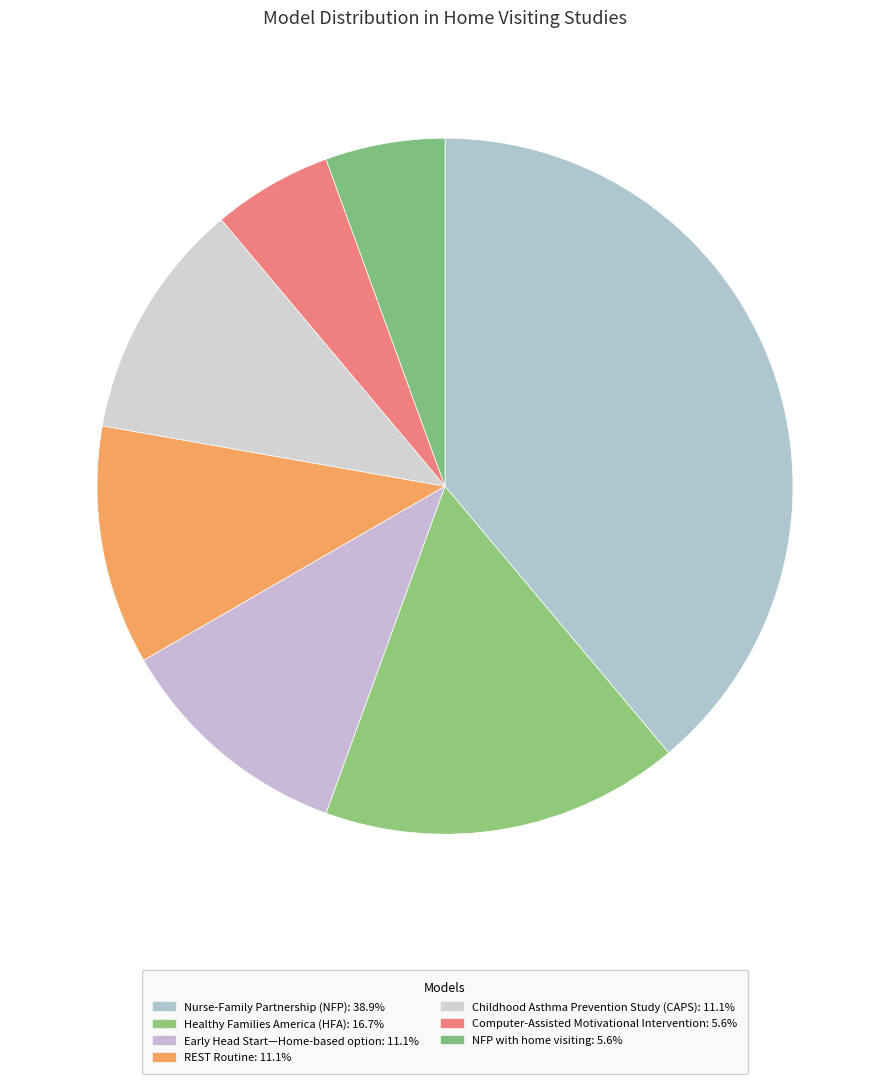

Count the number of slices in the pie.

7